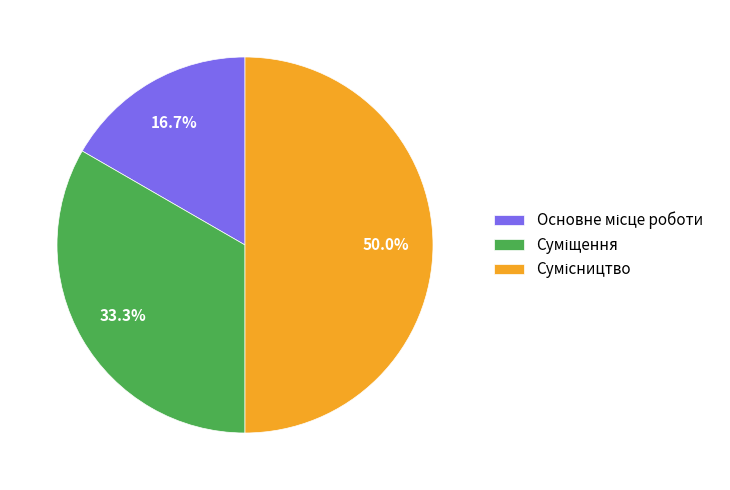

How many slices are in this pie chart?

3